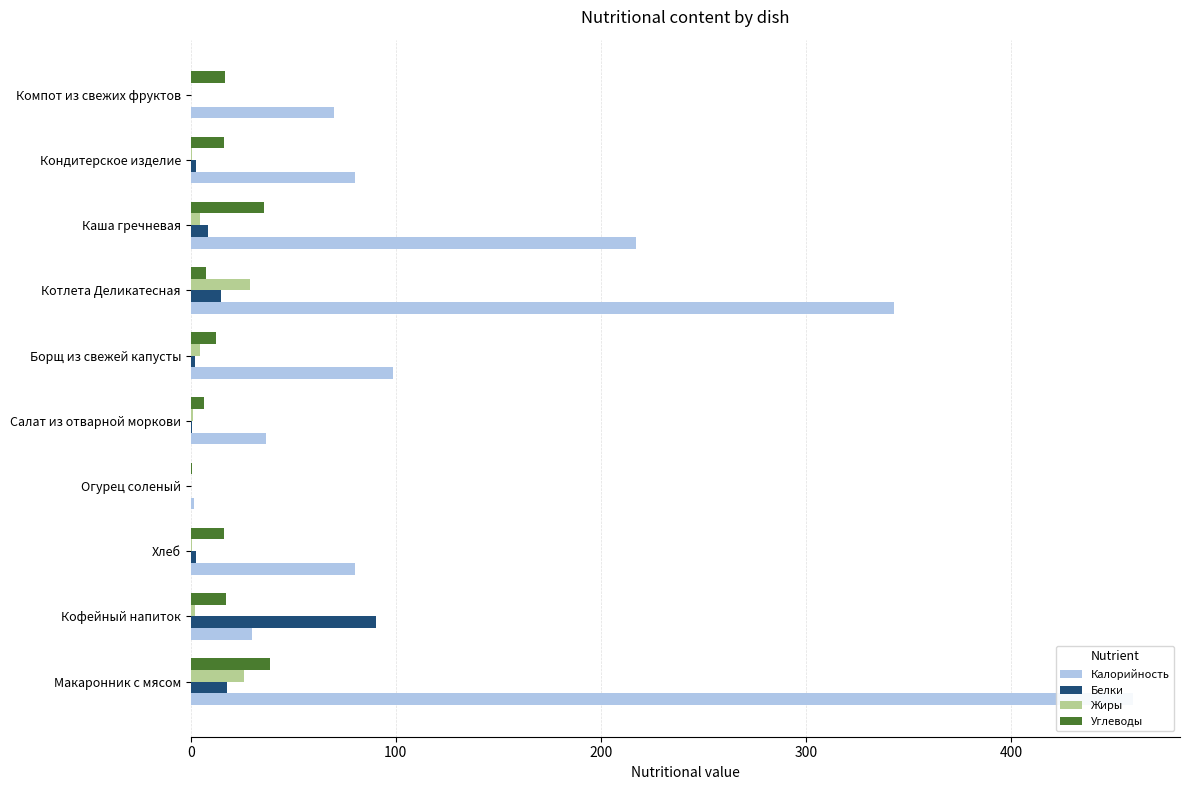

How many groups of bars are there?

10